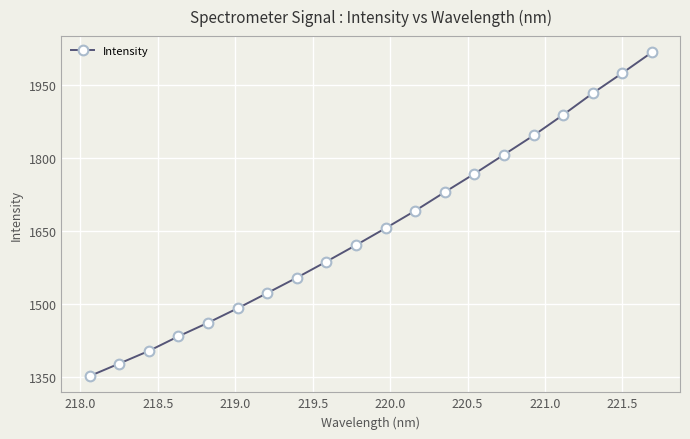

What is the value of the 3rd point from the left?

1402.8